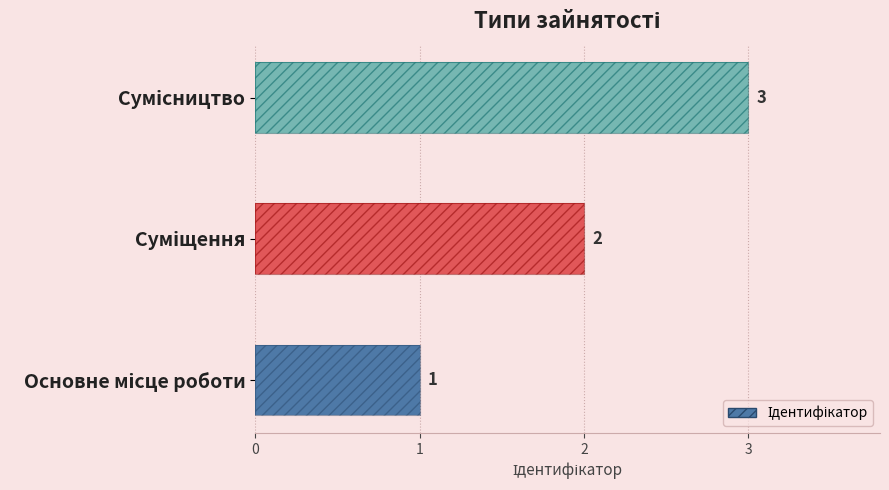

What is the difference between the second highest and minimum values?

1